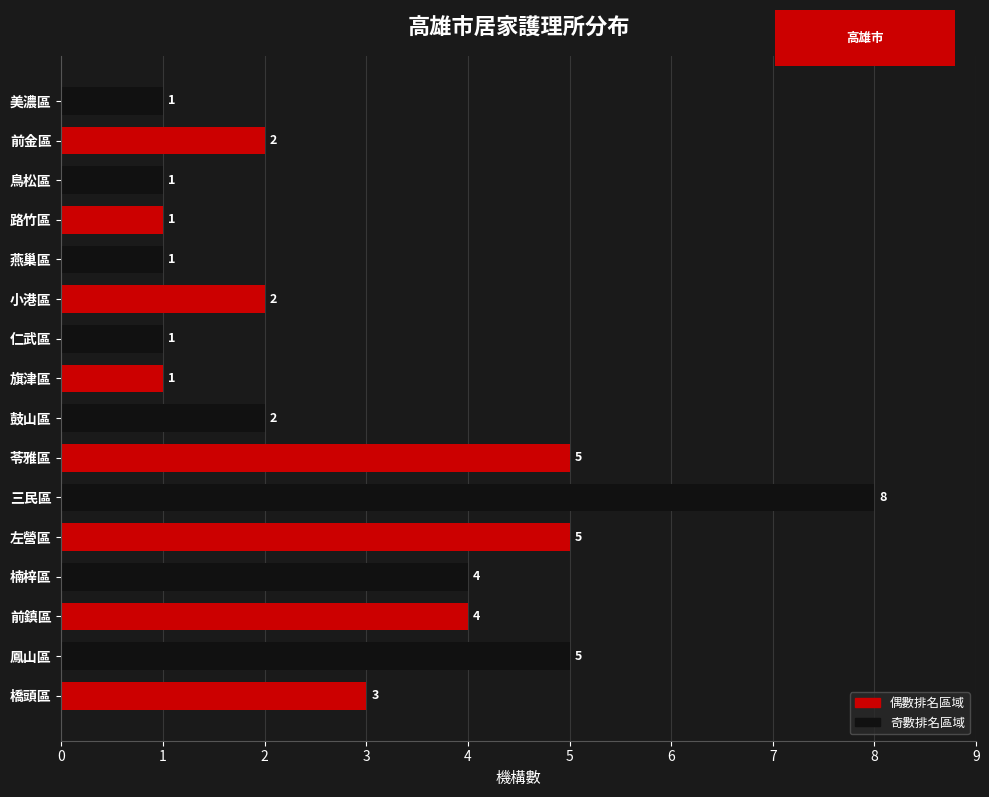

What is the maximum value shown in the chart?

8